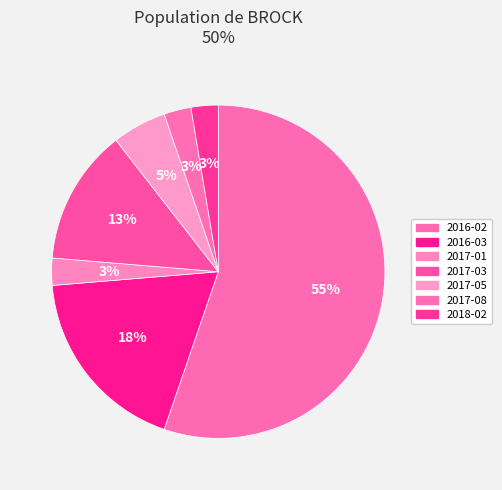

To the nearest percent, what is the average slice percentage?

14%